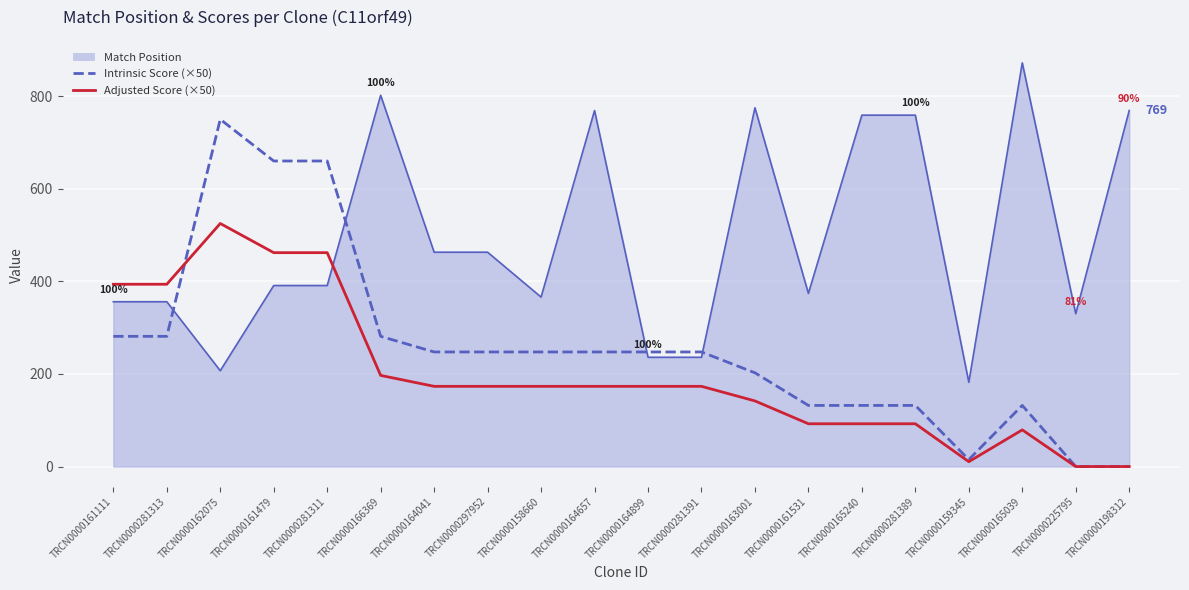

Which series ends up on top after the final intersection of Adjusted Score (×50) and Match Position line?

Match Position line